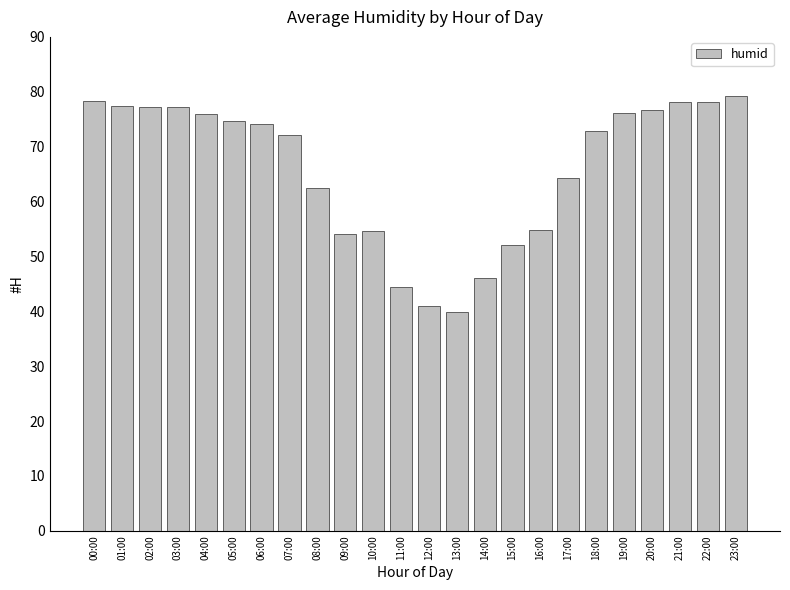

What is the label of the 18th bar from the left?

17:00